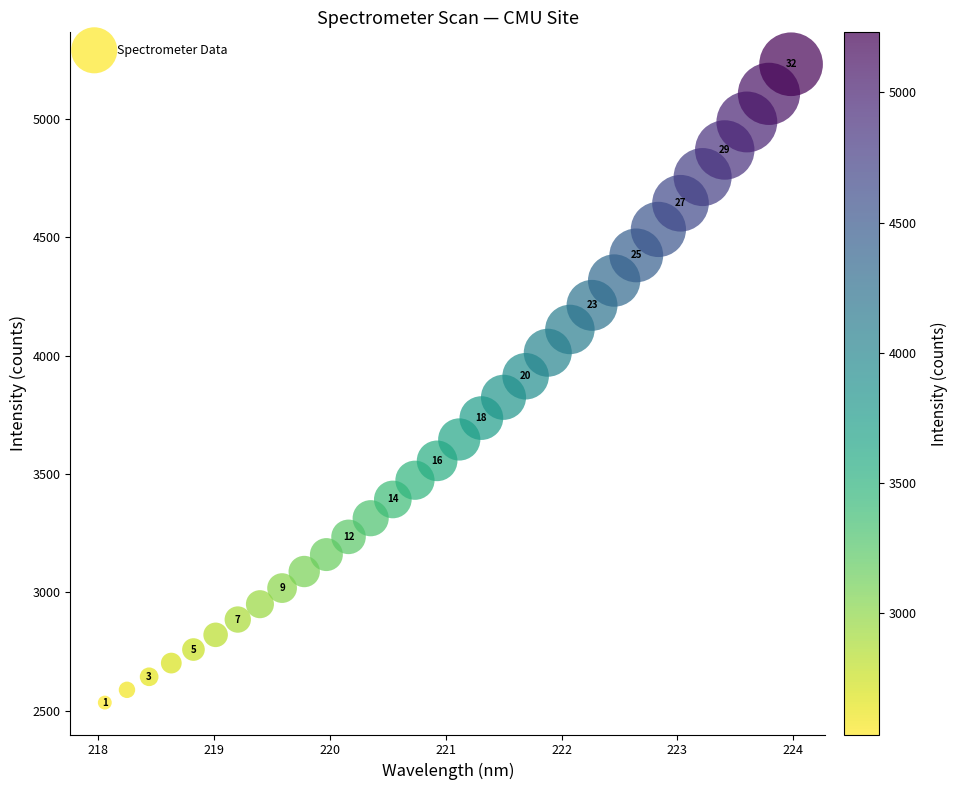

What is the range of X values (max minus min)?

5.9